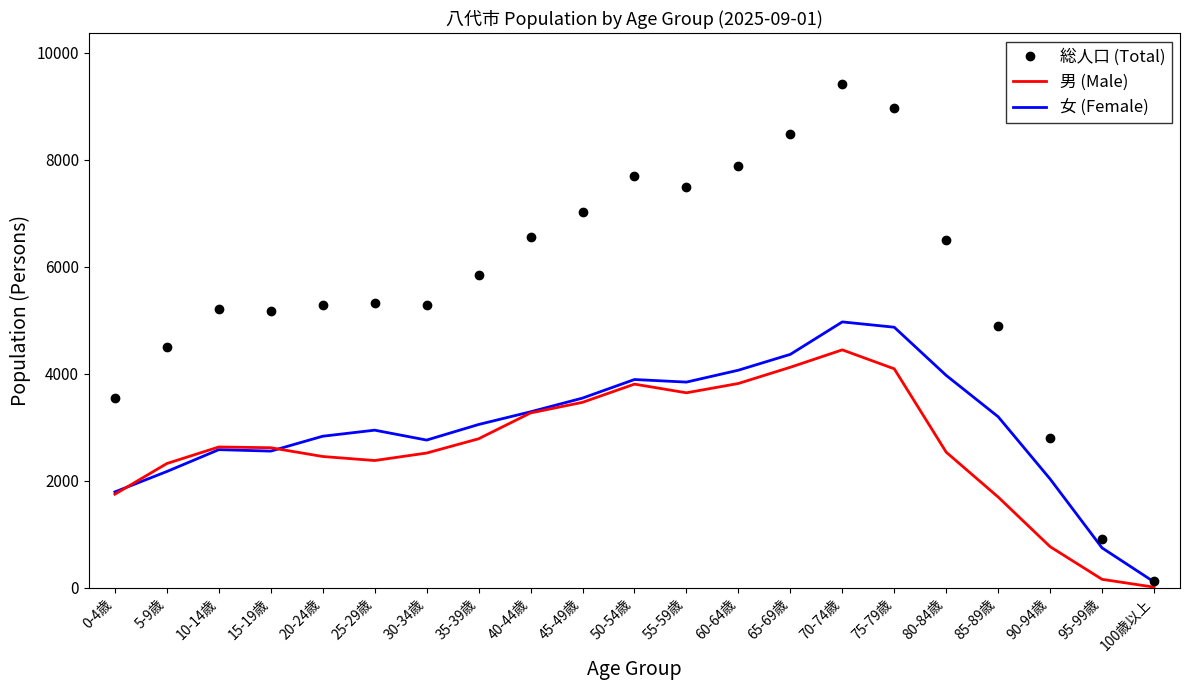

What is the minimum value for 男 (Male)?

15